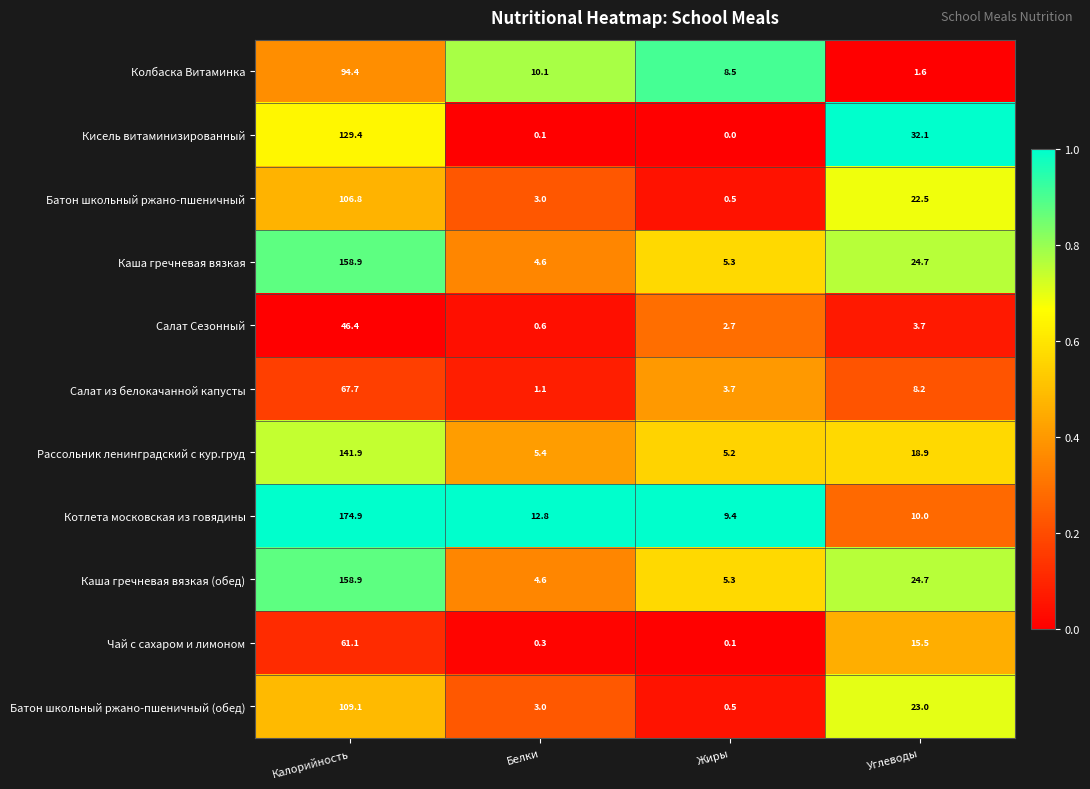

Rank the categories by Котлета московская из говядины value from highest to lowest.

Калорийность, Белки, Углеводы, Жиры